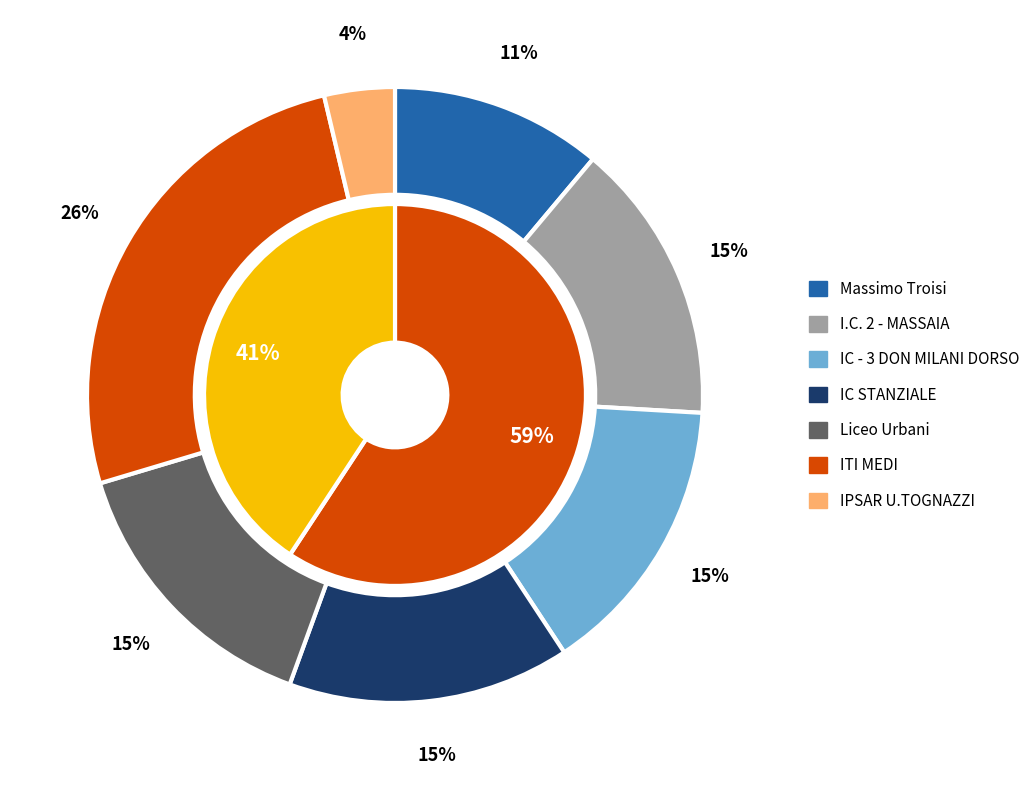

To the nearest percent, what portion does Liceo Urbani represent?

15%